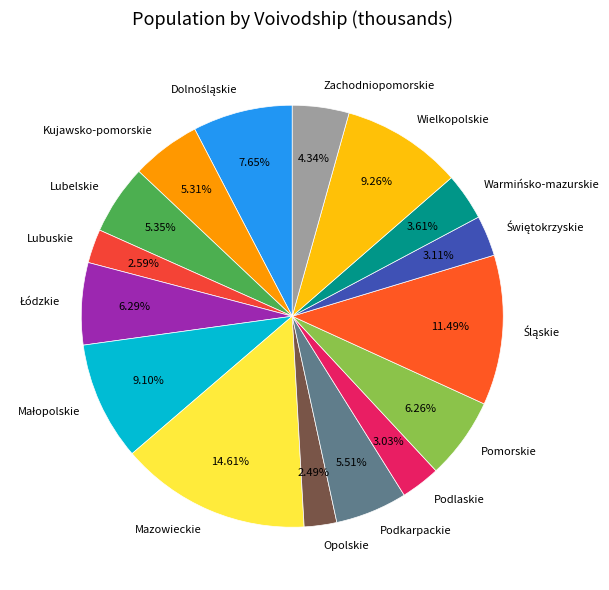

Which slice is the largest?

Mazowieckie